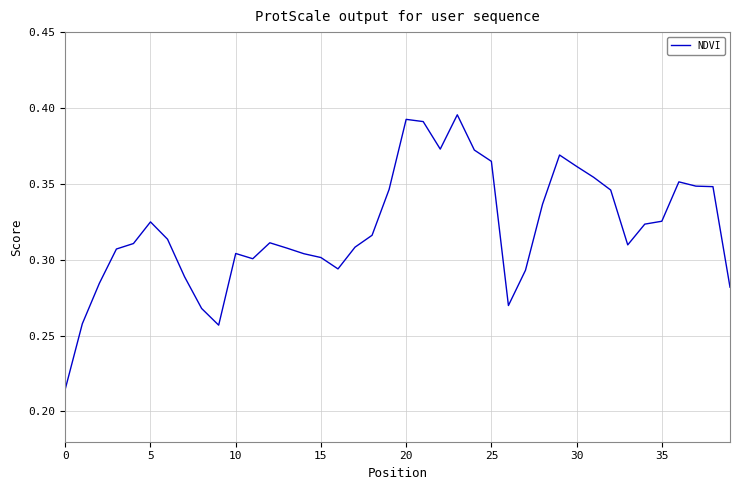

Count the number of data series in this chart.

1